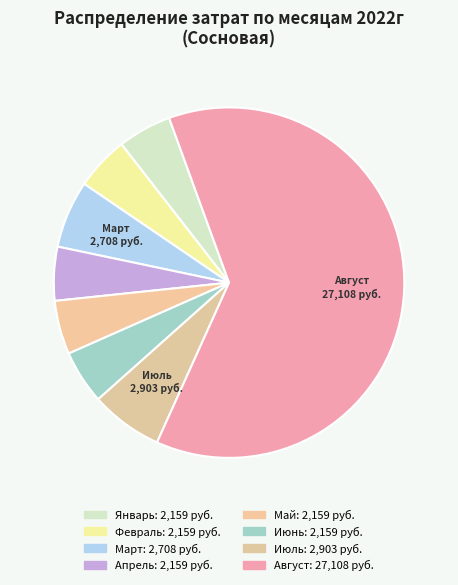

Combined, do Январь and Февраль account for over 50%?

No